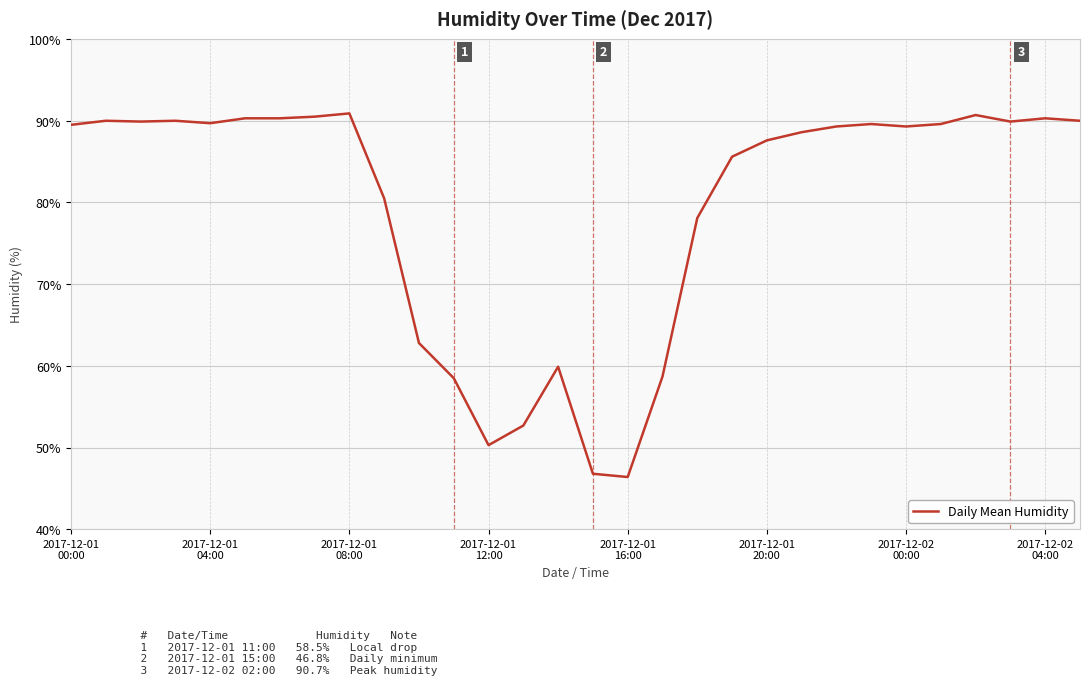

True or false: the data has more than 2 interior local peaks.

True